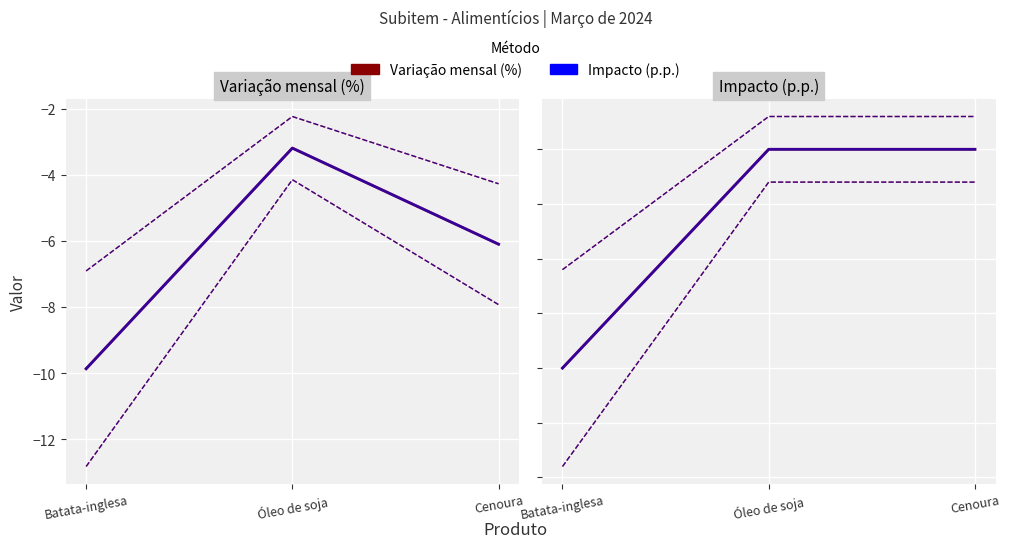

Which has a higher value, Óleo de soja or Batata-inglesa?

Óleo de soja